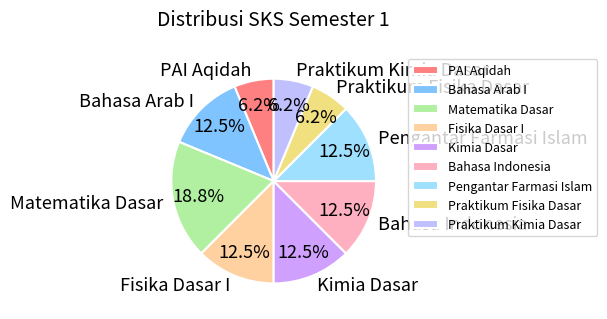

To the nearest percent, what is the difference between the Matematika Dasar and Bahasa Indonesia slice percentages?

6%